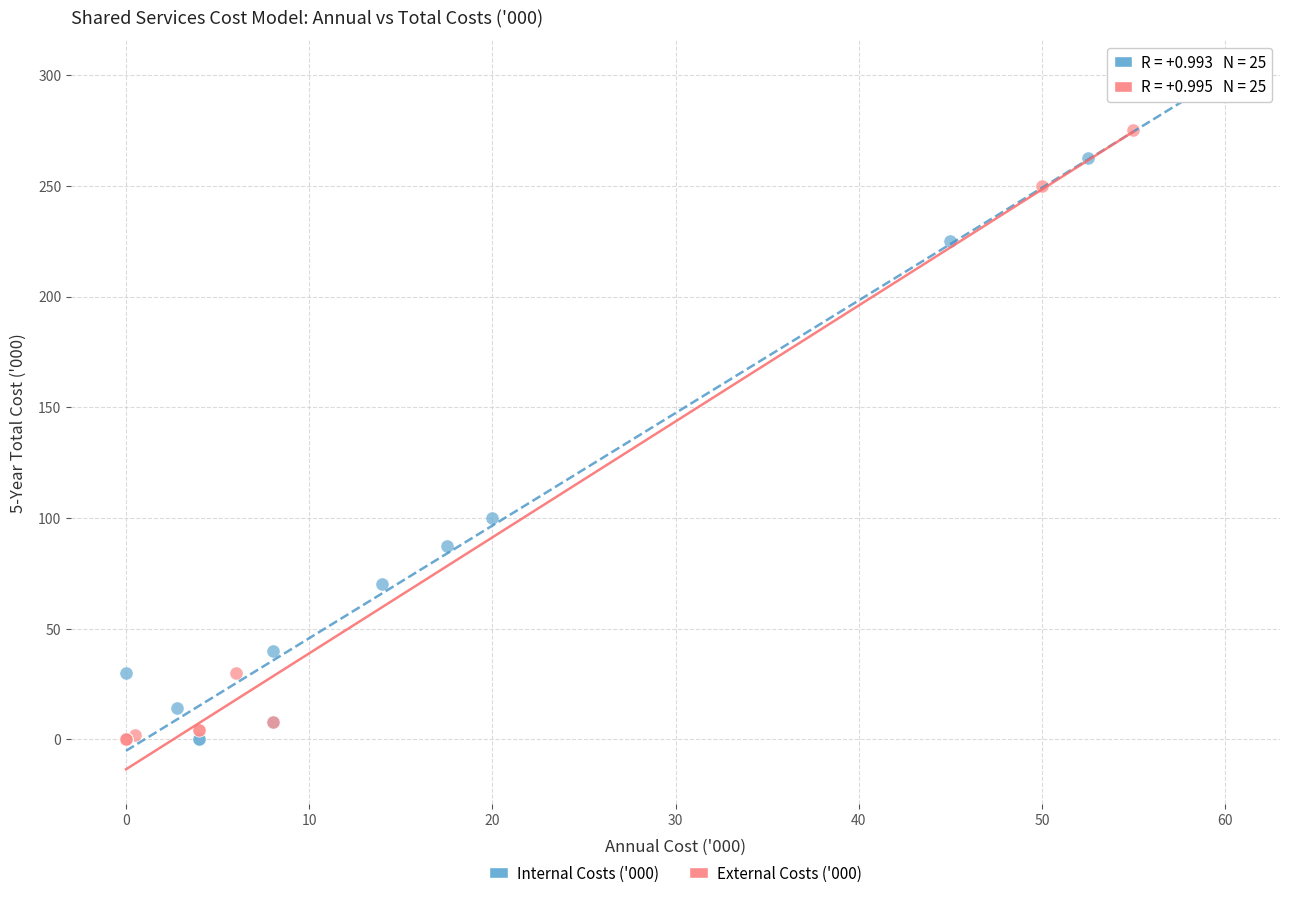

What are all the series names shown in the legend?

Internal Costs ('000), External Costs ('000)